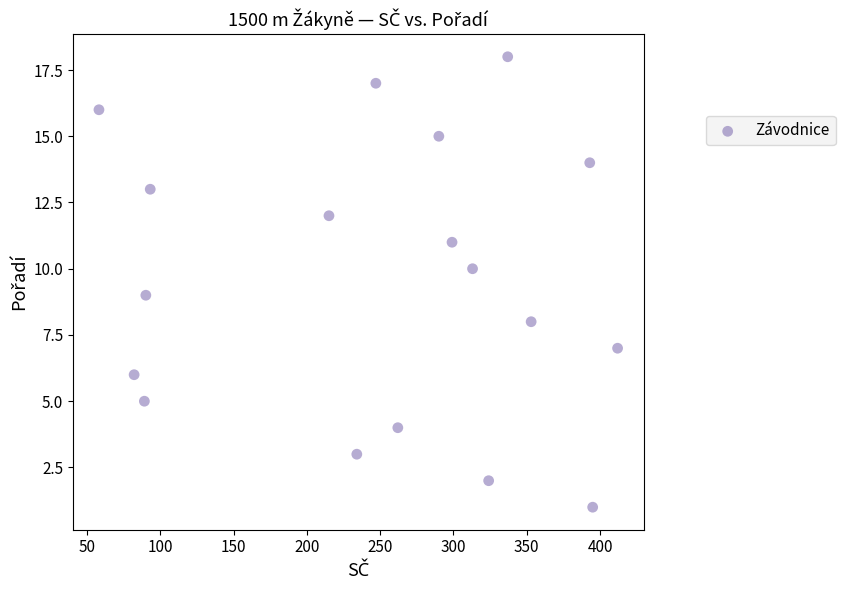

What is the range of Y values (max minus min)?

17